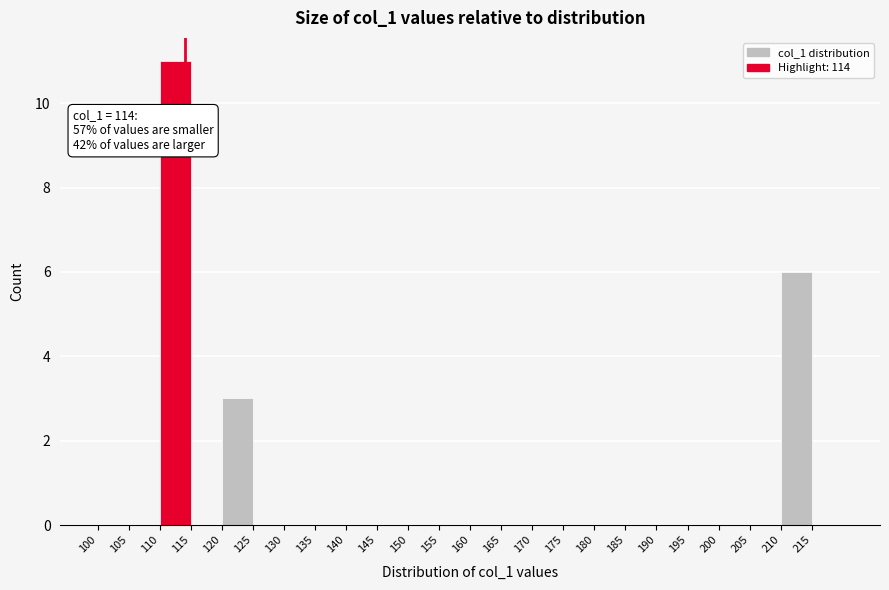

Which range on the x-axis has the tallest bar?

110 to 115